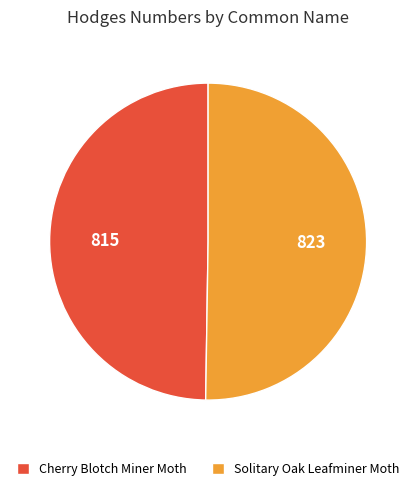

Is it true that Solitary Oak Leafminer Moth is 62% of the pie?

False